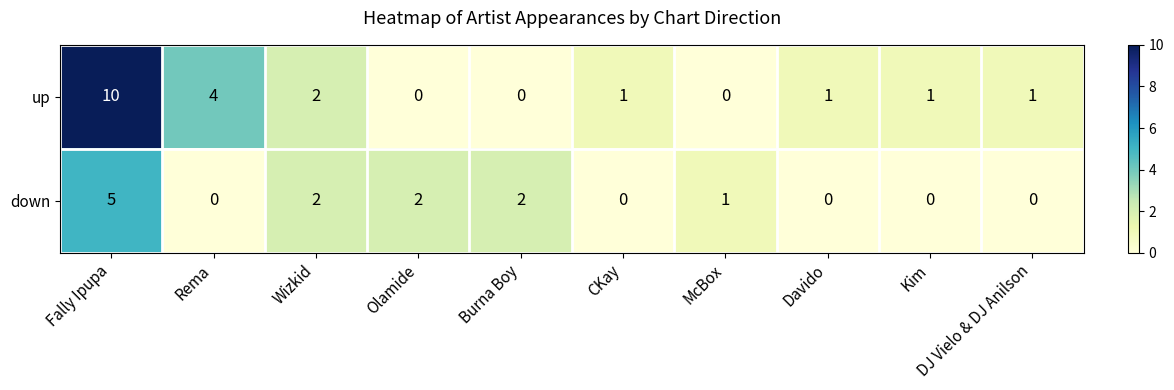

List the series in order of their peak value, highest first.

up, down